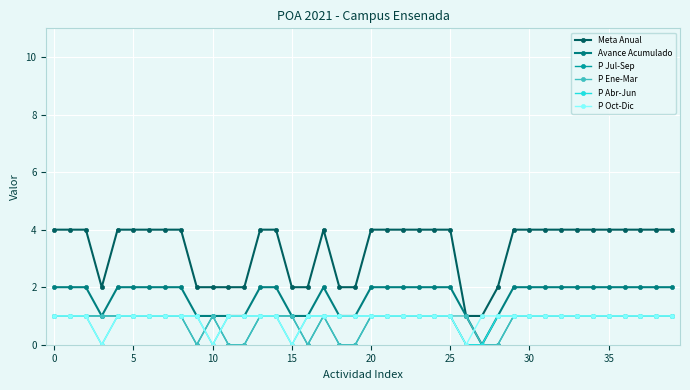

True or false: P Oct-Dic and Avance Acumulado cross at least once.

True